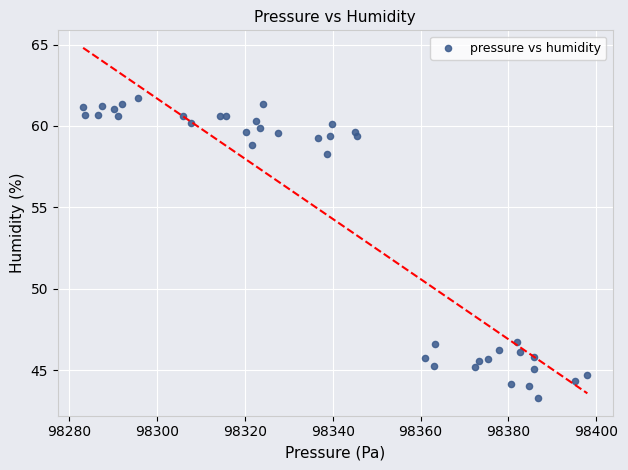

What is the range of X values (max minus min)?

114.8